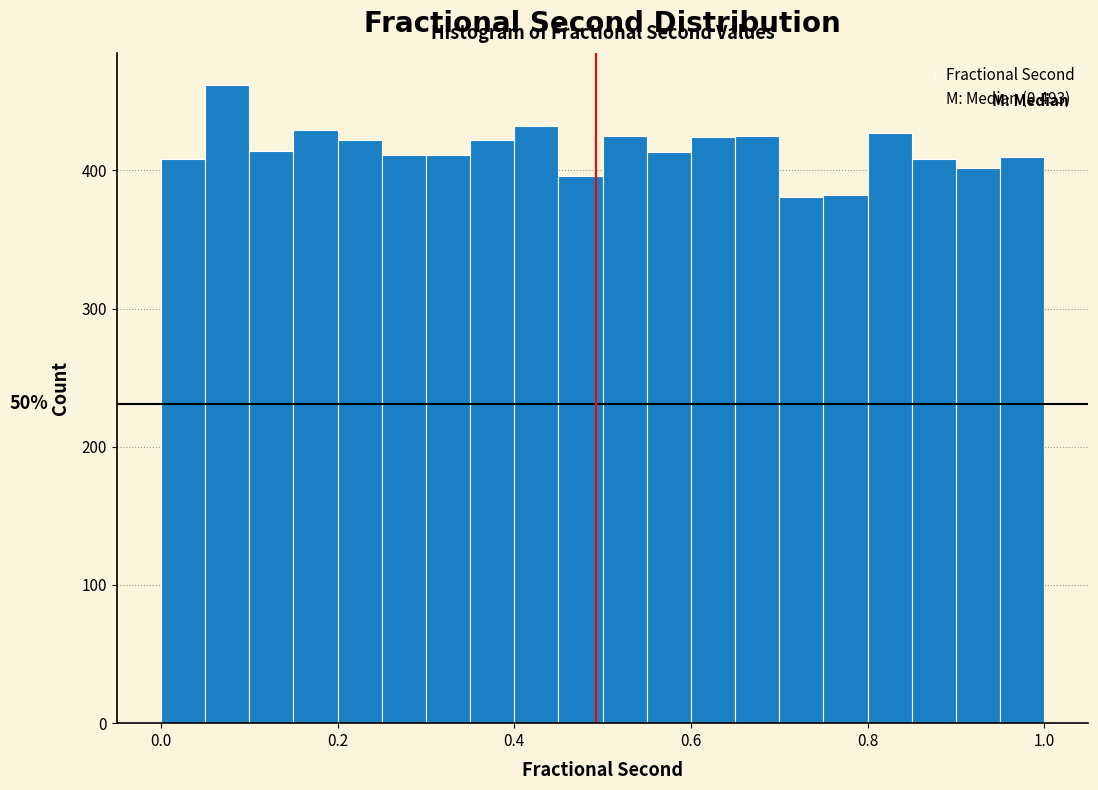

Around what value on the x-axis is the tallest bar? Give the approximate position of its centre, as read against the axis.

0.08